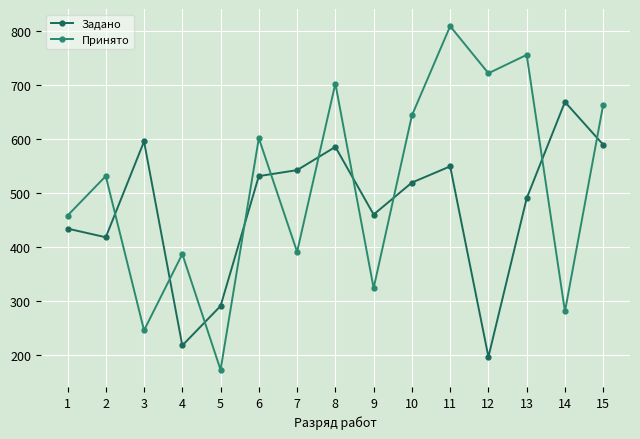

True or false: Задано has more than 0 points higher than both neighbors.

True